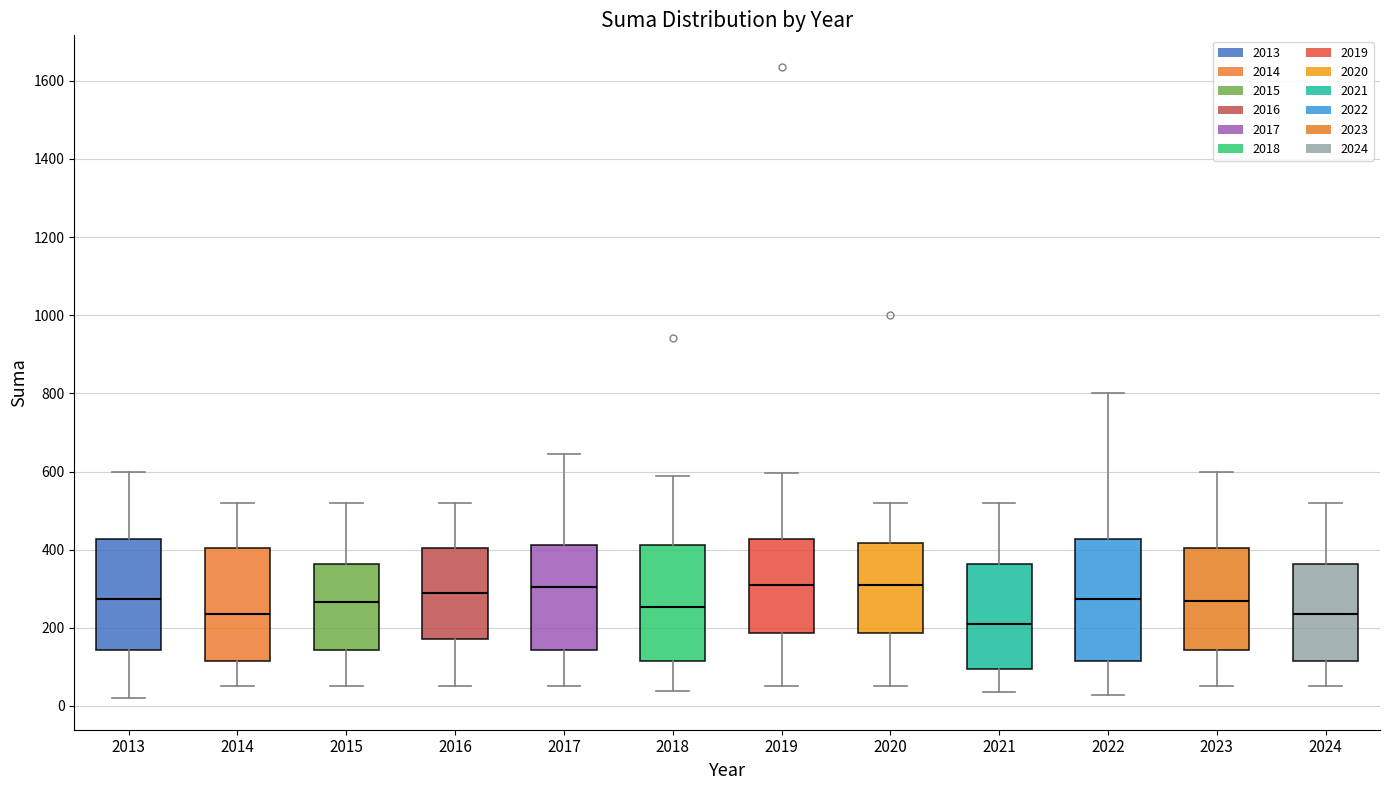

Reading left to right, read every box against the y-axis: the position of its median line, the range the box covers, and the ends of its whiskers. The values are not printed on the chart, so give them approximately, as read against the axis.

2013: median 280, box 140 to 420, whiskers 20 to 600
2014: median 240, box 120 to 400, whiskers 60 to 520
2015: median 260, box 140 to 360, whiskers 60 to 520
2016: median 300, box 180 to 400, whiskers 60 to 520
2017: median 300, box 140 to 420, whiskers 60 to 640
2018: median 260, box 120 to 420, whiskers 40 to 580
2019: median 320, box 180 to 420, whiskers 60 to 600
2020: median 320, box 180 to 420, whiskers 60 to 520
2021: median 220, box 100 to 360, whiskers 40 to 520
2022: median 280, box 120 to 420, whiskers 20 to 800
2023: median 260, box 140 to 400, whiskers 60 to 600
2024: median 240, box 120 to 360, whiskers 60 to 520